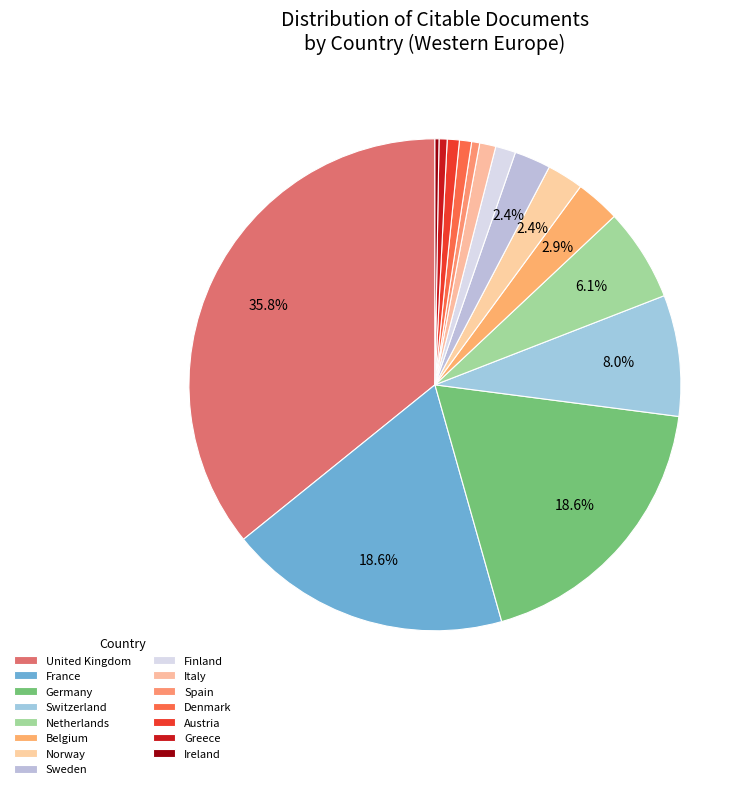

To the nearest percent, what is the difference between the Finland and Ireland slice percentages?

1%